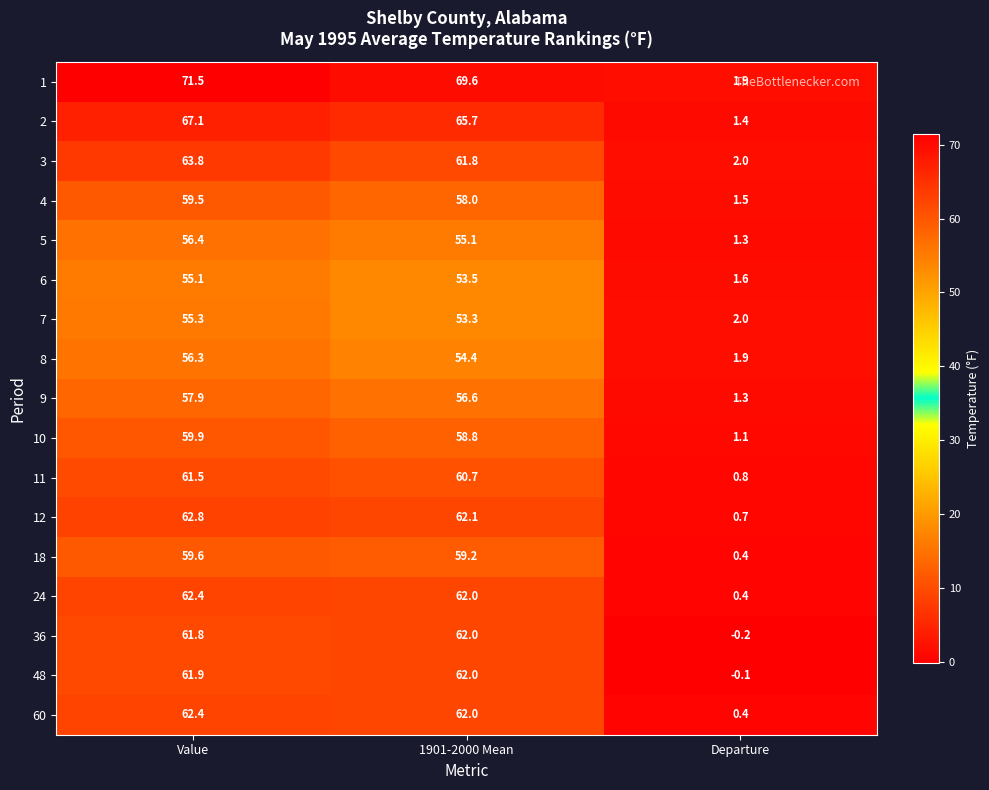

Which label corresponds to the largest value in the chart?

Value